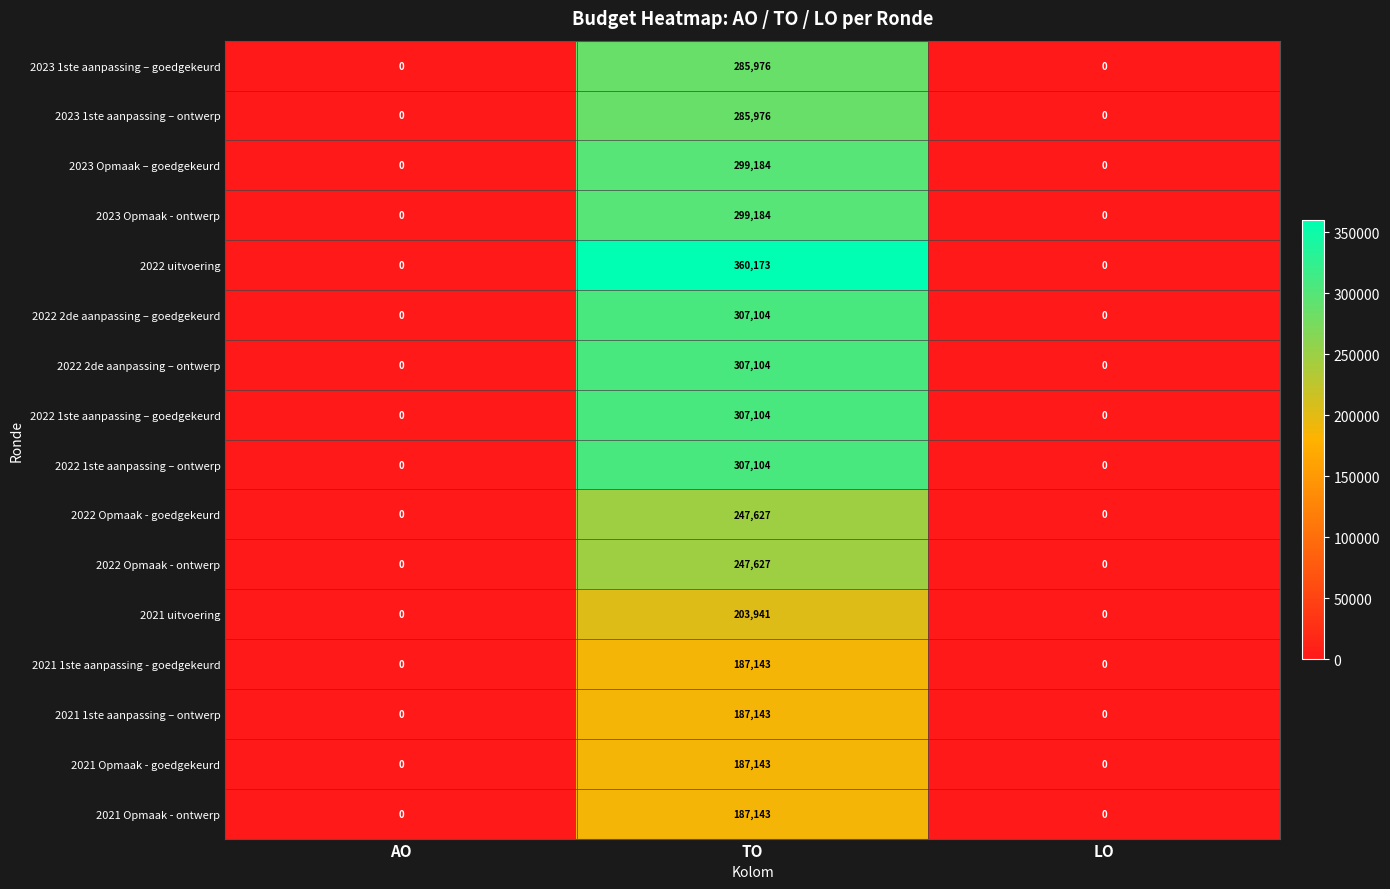

Which series has the largest range (max minus min)?

2022 uitvoering